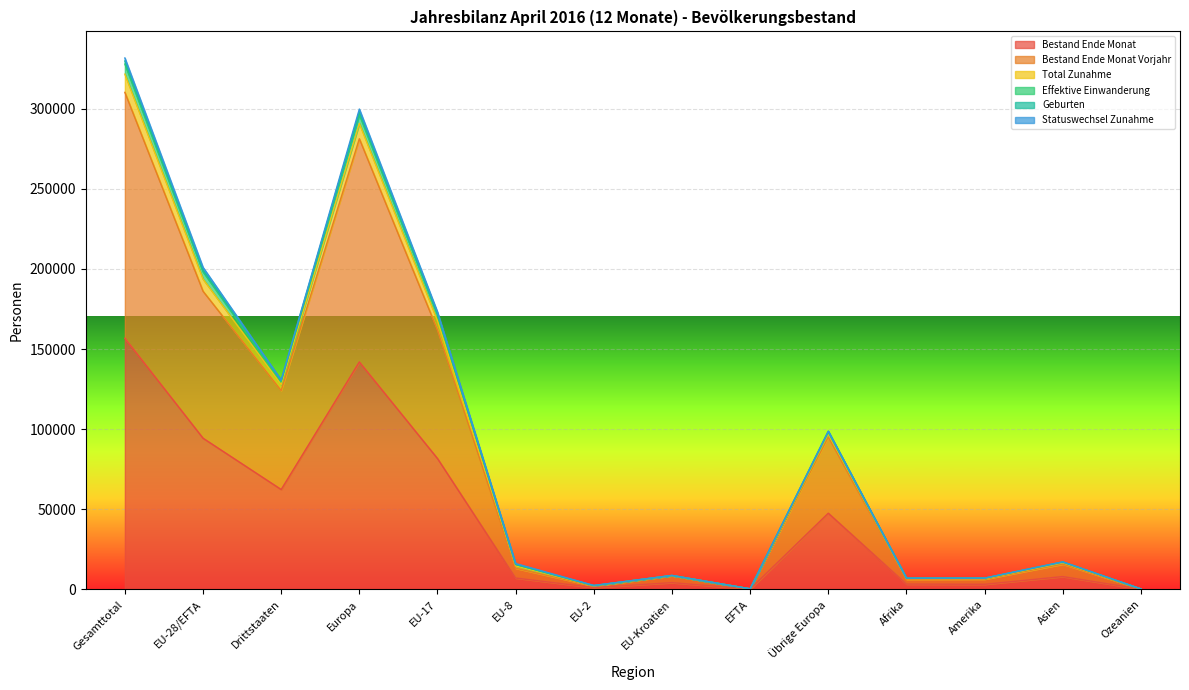

Is the value of Effektive Einwanderung at EU-17 greater than the value of Geburten at Gesamttotal?

No